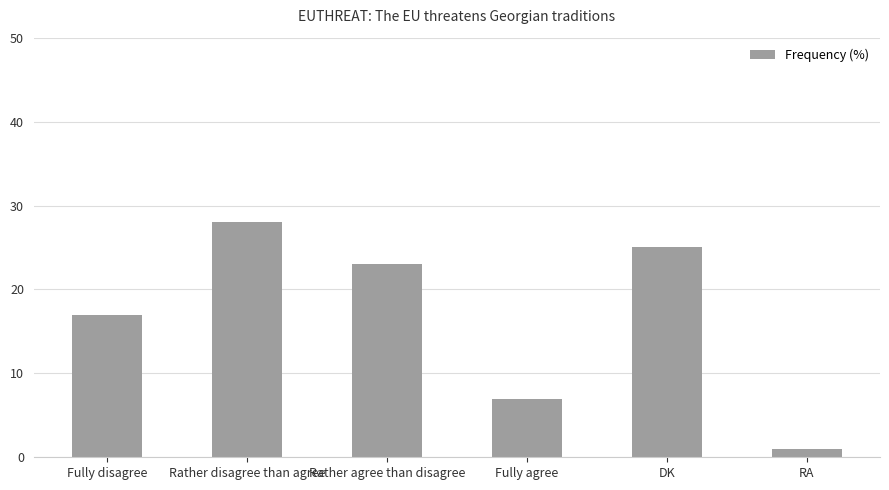

List the labels in order of value, largest first.

Rather disagree than agree, DK, Rather agree than disagree, Fully disagree, Fully agree, RA